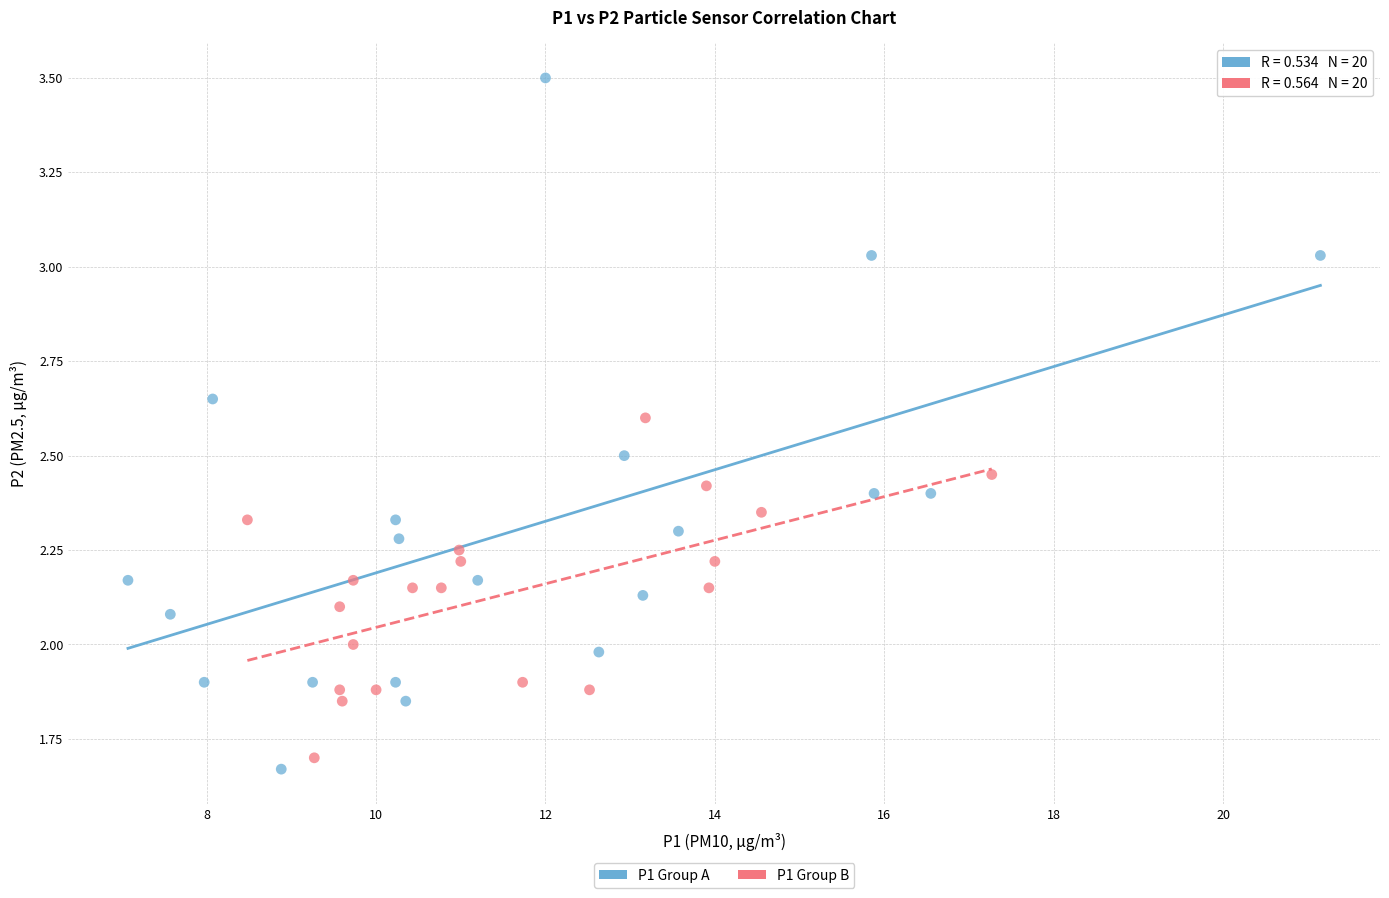

Which series contains the highest Y value?

P1 Group A